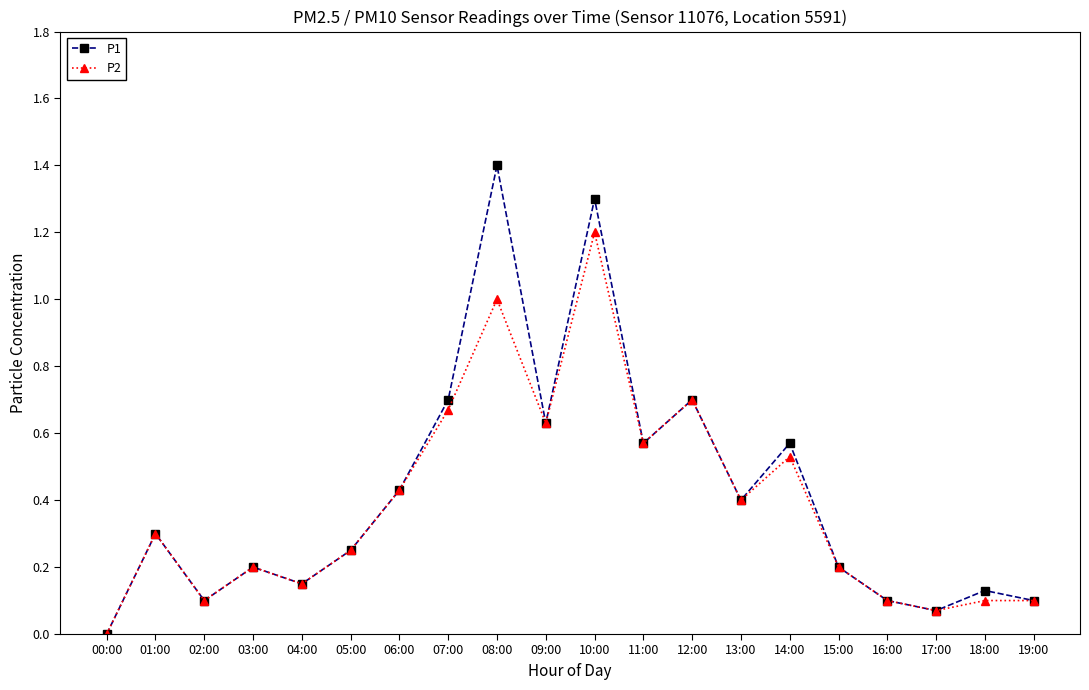

Is it true that P1 equals 0.4 at 13:00?

True